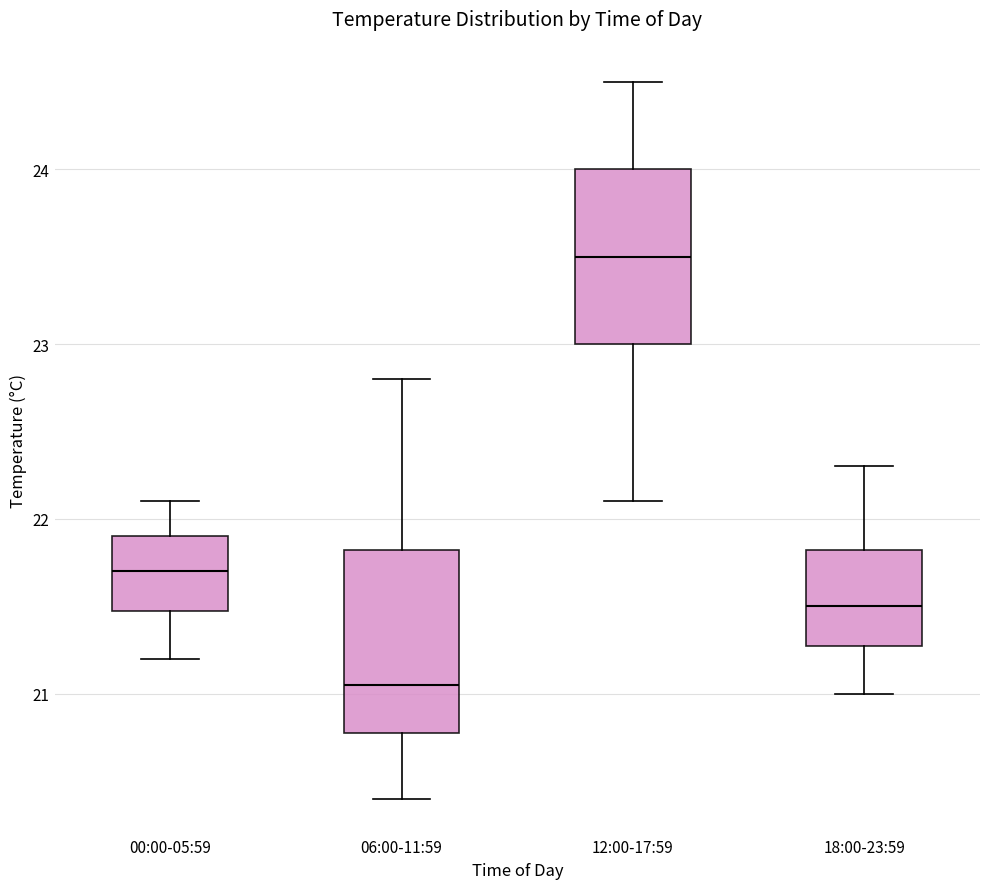

Reading left to right, transcribe this box plot: for each box, give where its median line is, the range the box spans, and where its two whiskers end, as read against the y-axis. The values are not printed on the chart, so give them approximately, as read against the axis.

00:00-05:59: median 21.7, box 21.5 to 21.9, whiskers 21.2 to 22.1
06:00-11:59: median 21.1, box 20.8 to 21.8, whiskers 20.4 to 22.8
12:00-17:59: median 23.5, box 23.0 to 24.0, whiskers 22.1 to 24.5
18:00-23:59: median 21.5, box 21.3 to 21.8, whiskers 21.0 to 22.3